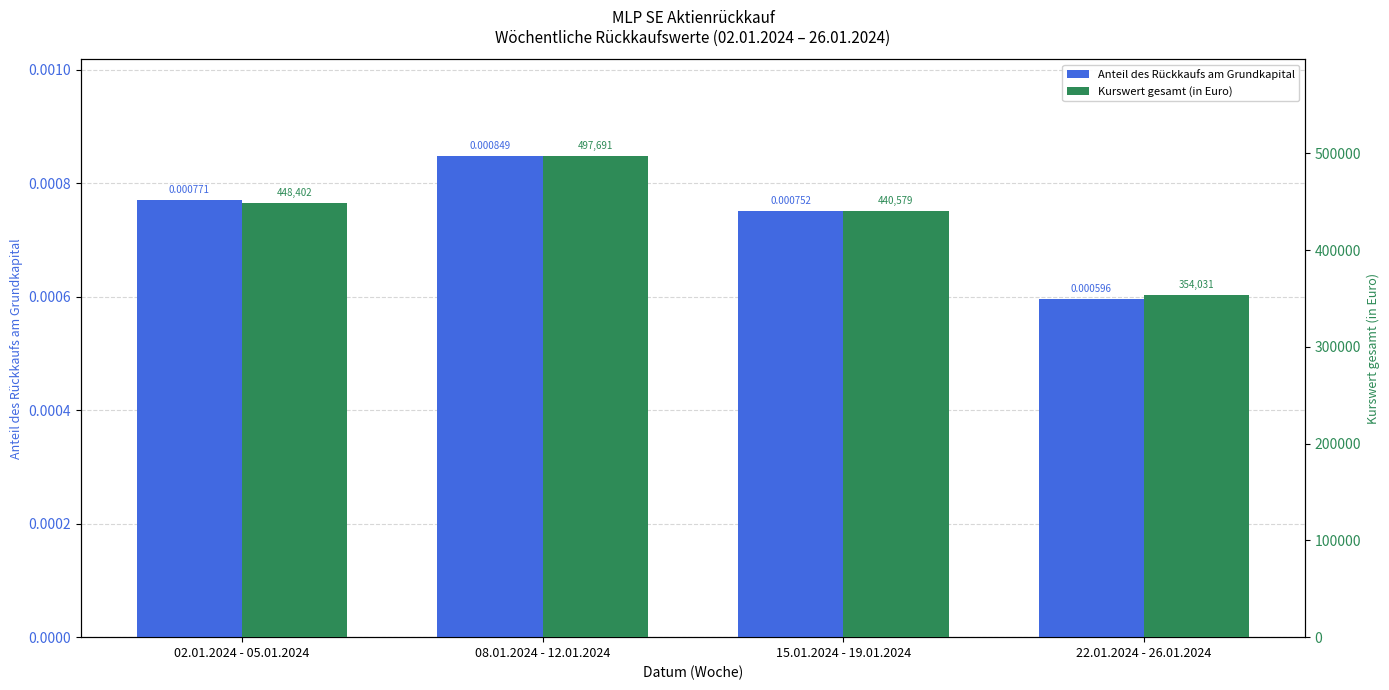

Which series has the largest total across all categories?

Kurswert gesamt (in Euro)